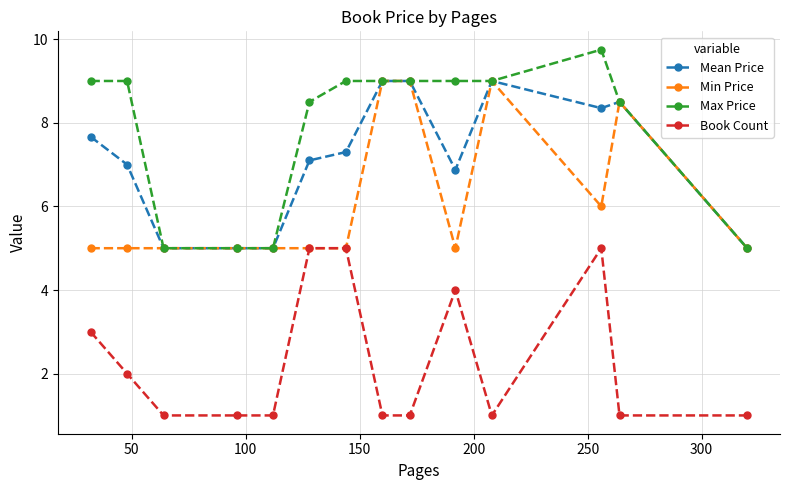

What is the maximum value shown in the chart?

9.8